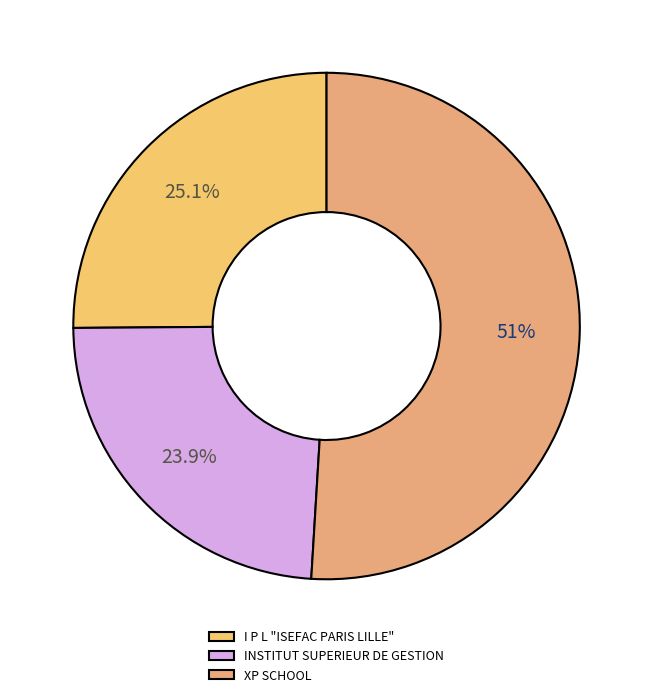

Count the number of slices in the pie.

3